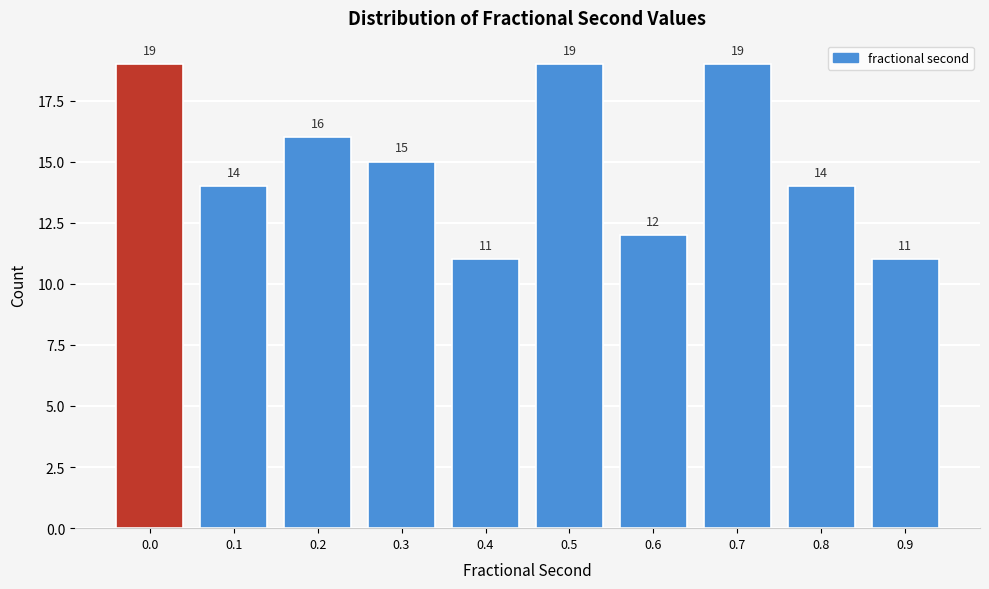

Reading left to right, list all the values displayed in this chart.

19	14	16	15	11	19	12	19	14	11